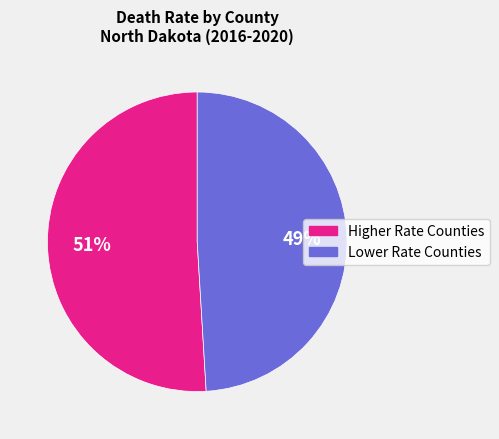

To the nearest percent, what is the average slice percentage?

50%